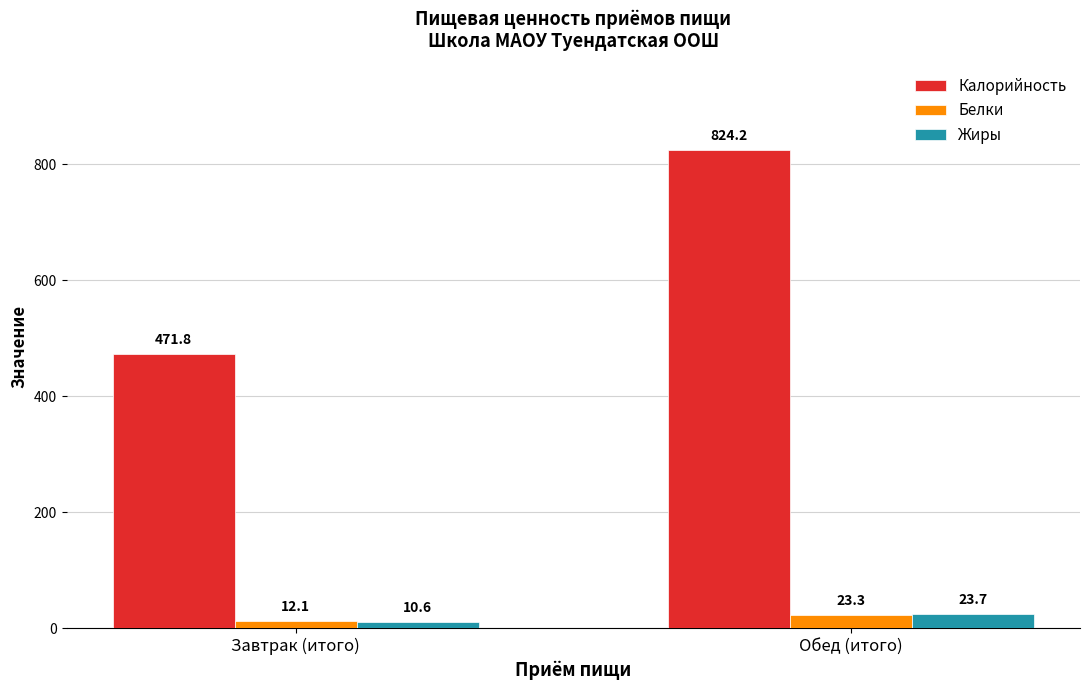

Between Завтрак (итого) and Обед (итого), which series saw the biggest shift?

Калорийность